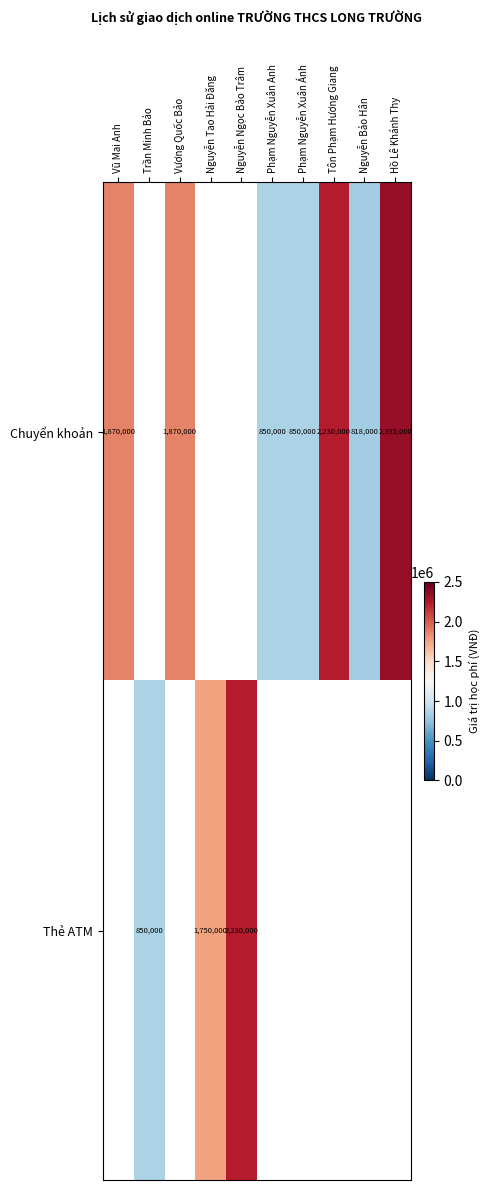

What is the difference between the Chuyển khoản values at Hồ Lê Khánh Thy and Phạm Nguyễn Xuân Anh?

1485000